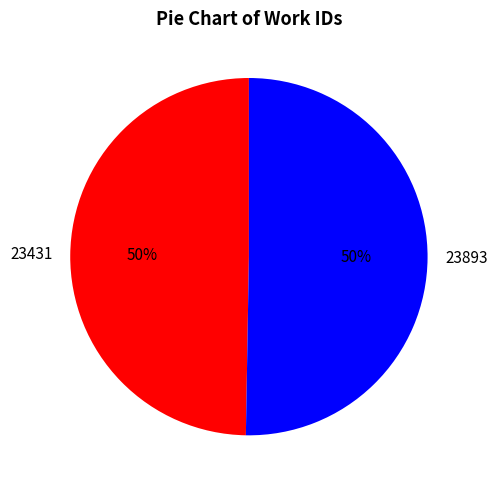

How many segments does this pie chart have?

2